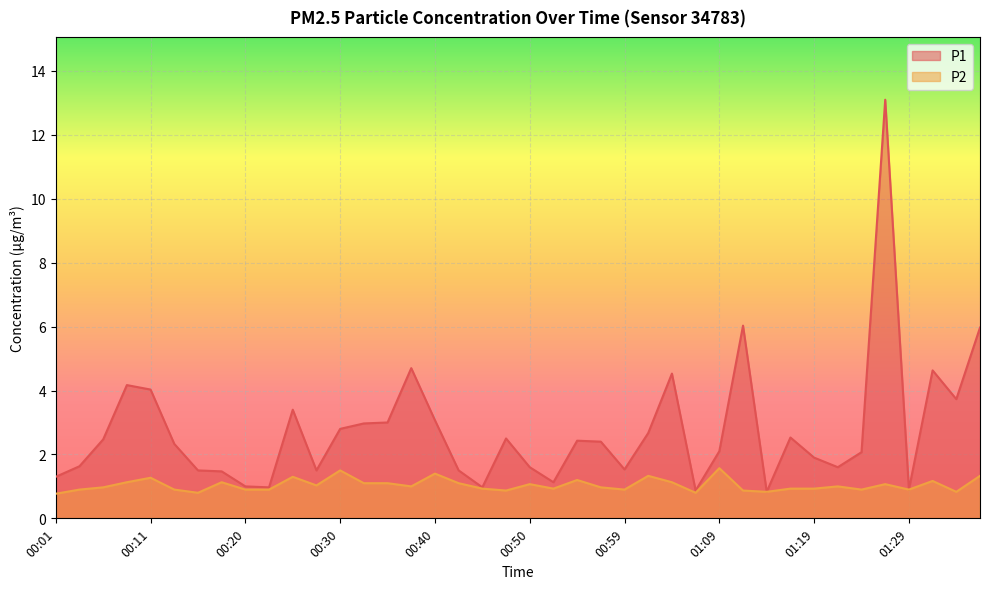

How many values in the P1 series are below 2?

17